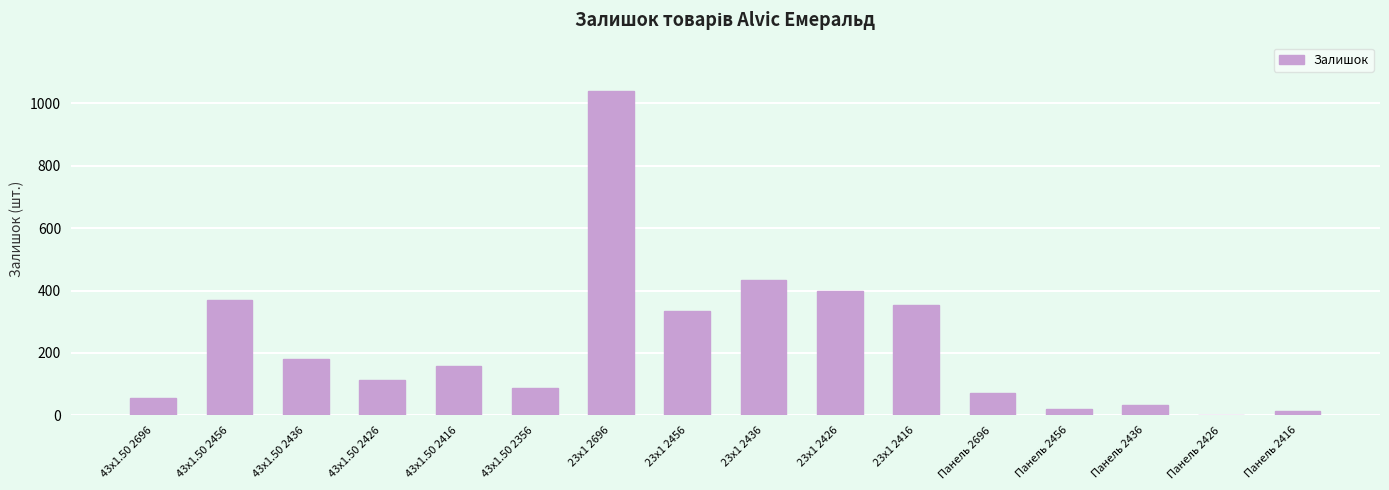

Are the bars horizontal?

No